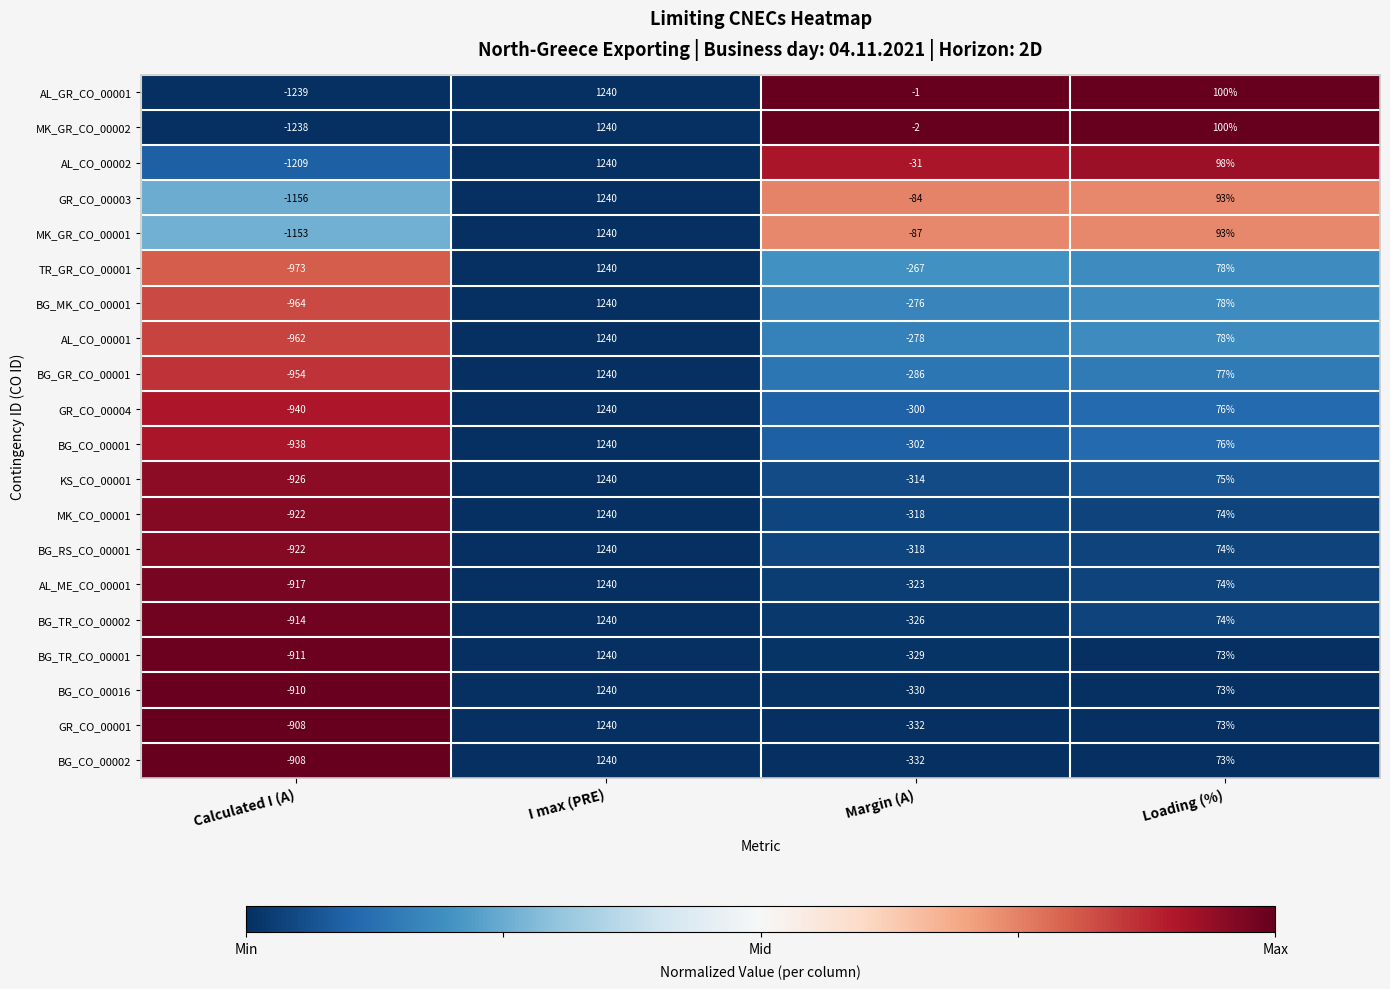

Rank the categories by AL_ME_CO_00001 value from lowest to highest.

Calculated I (A), Margin (A), Loading (%), I max (PRE)